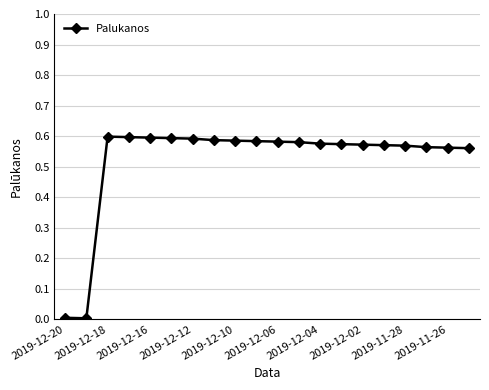

What is the sum of all values?

10.4